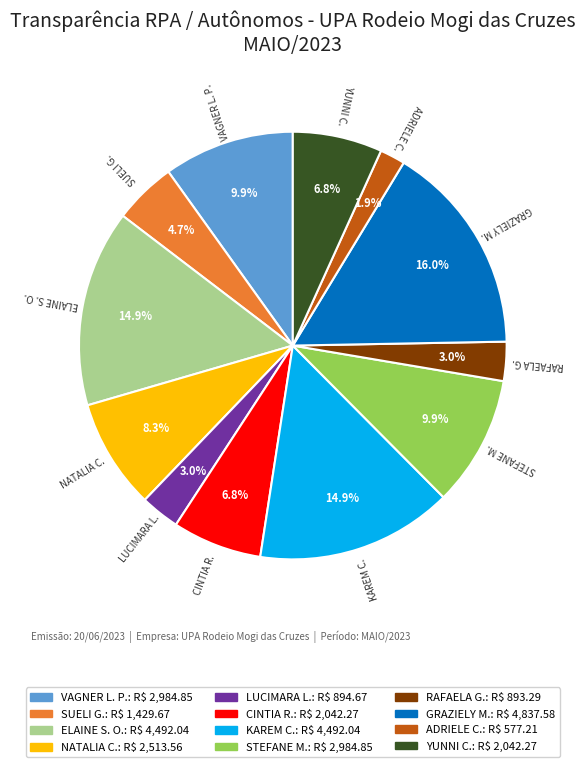

Does KAREM C. represent more than half of the total?

No